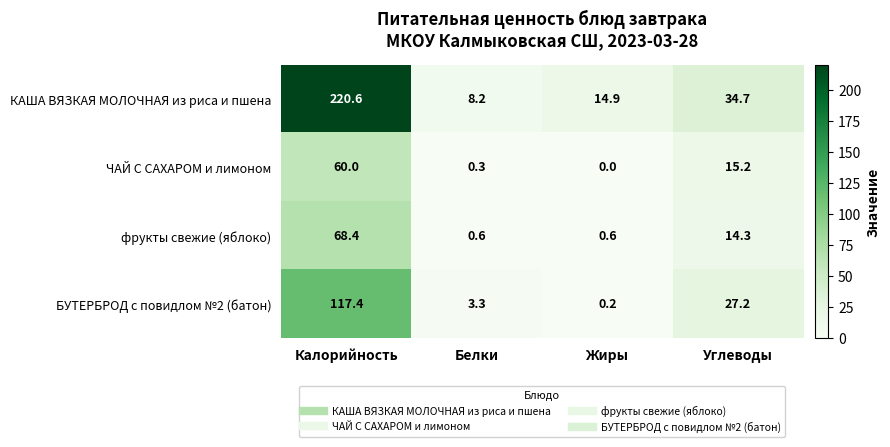

At which category is the sum across all series the highest?

Калорийность